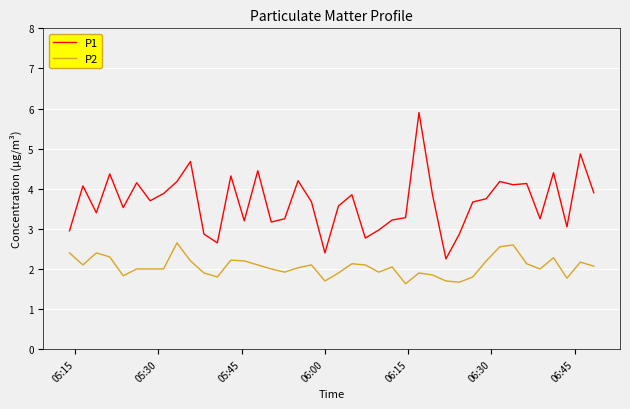

True or false: P2 and P1 intersect in this chart.

False